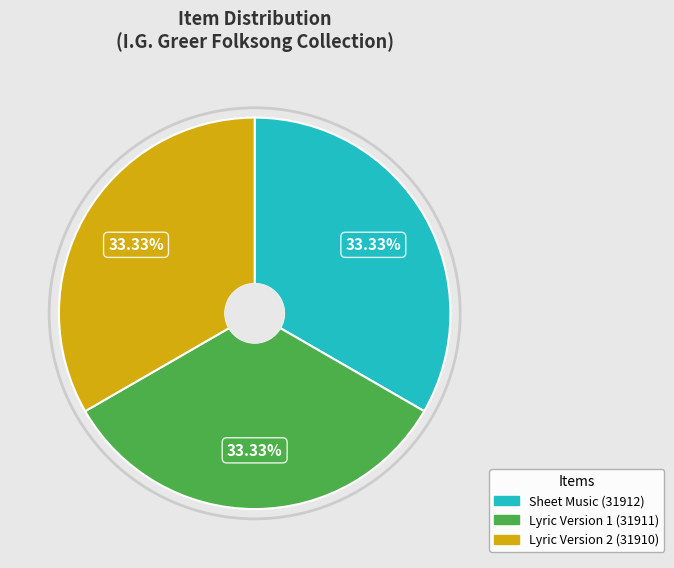

Does Lyric Version 2 (31910) represent more than half of the total?

No